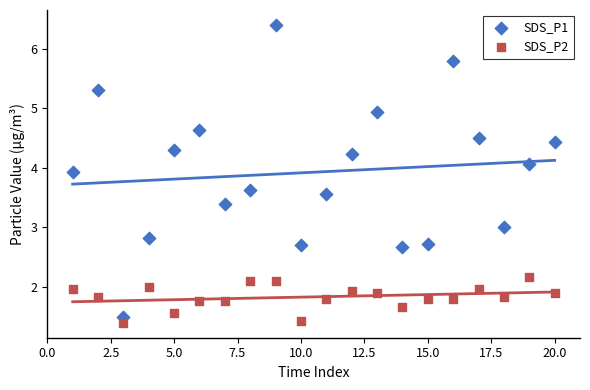

Across all data points, what is the range of Y values (max minus min)?

5.0